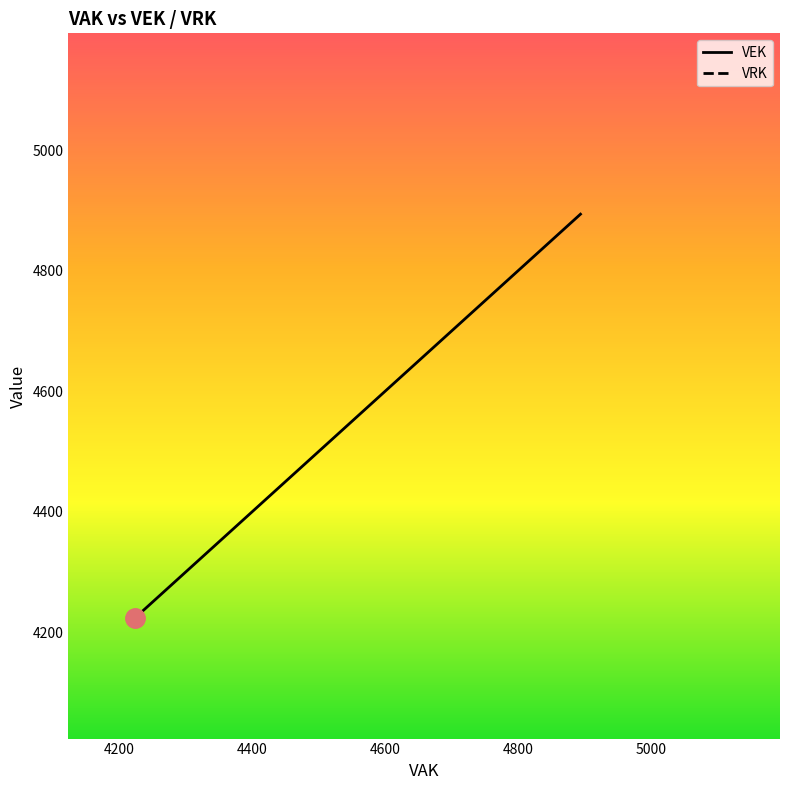

True or false: VEK and VRK intersect in this chart.

False